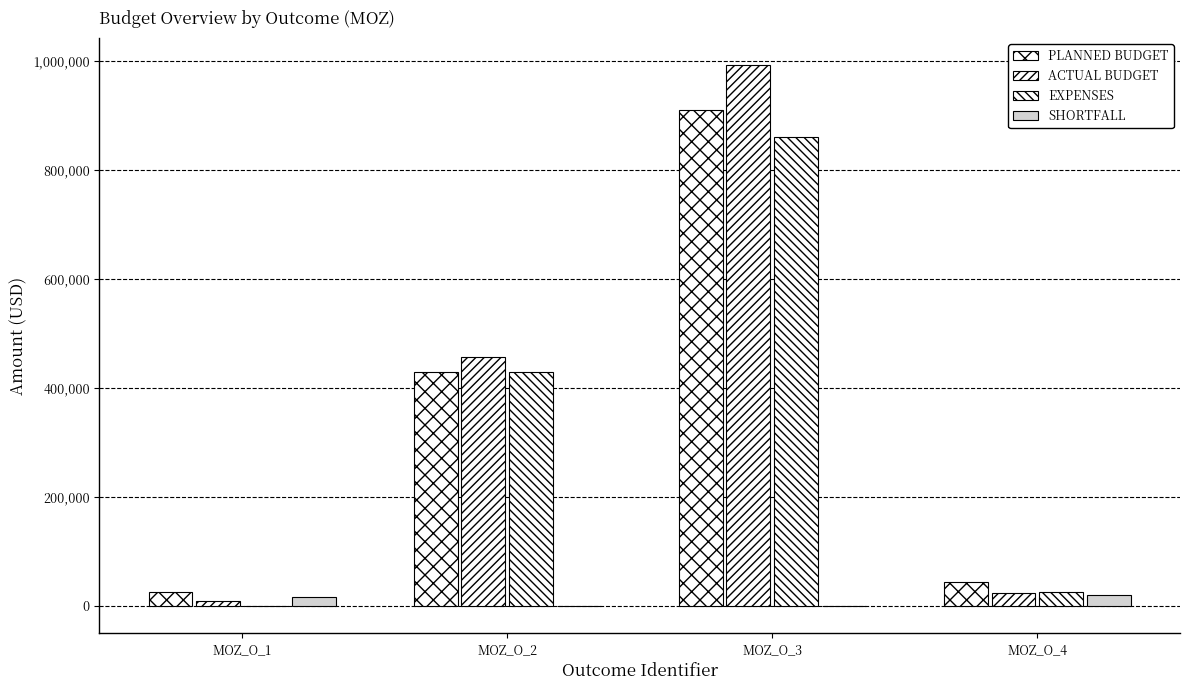

What is the difference between the highest and lowest values at MOZ_O_1?

25568.3